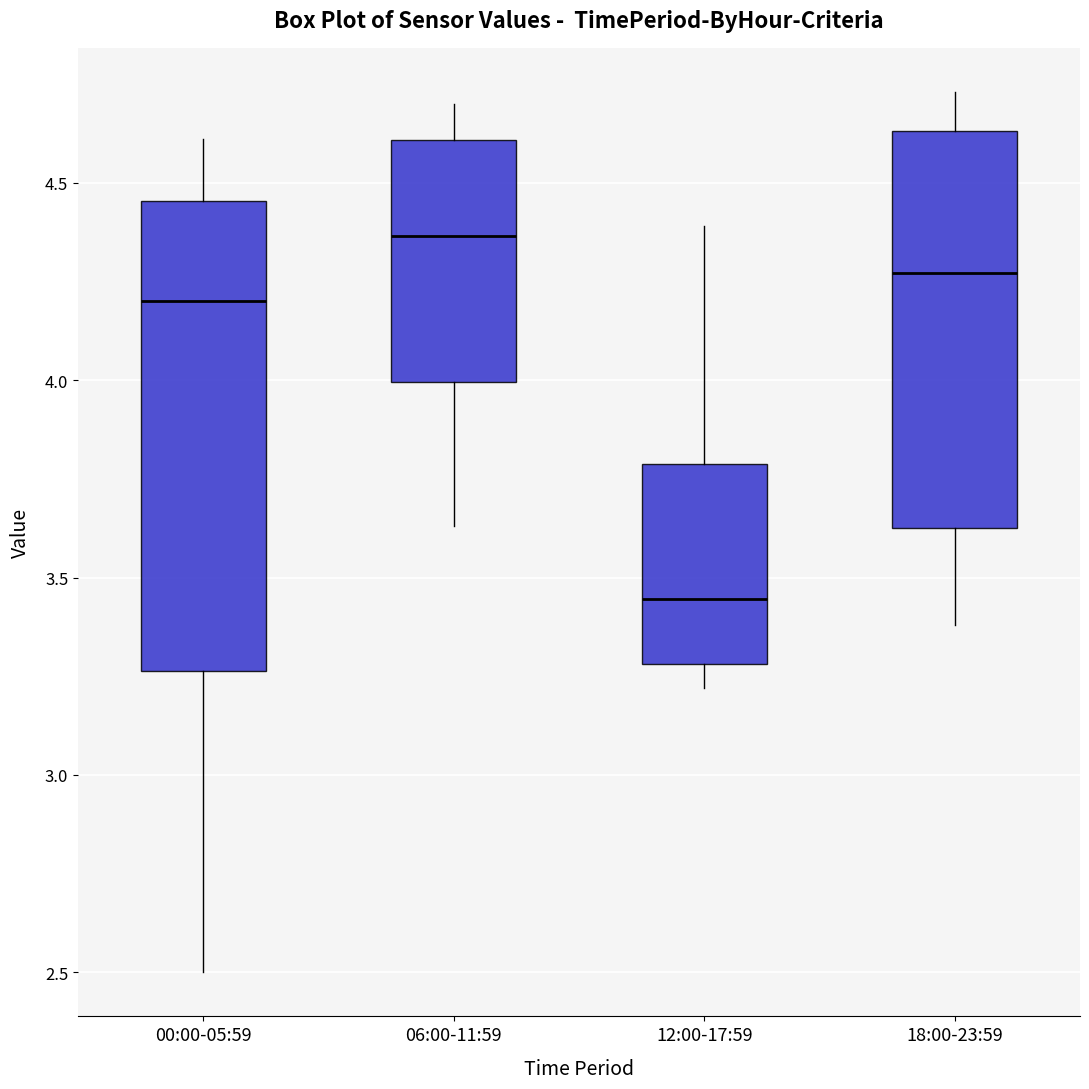

Which box is the tallest, from its lower edge to its upper edge?

00:00-05:59